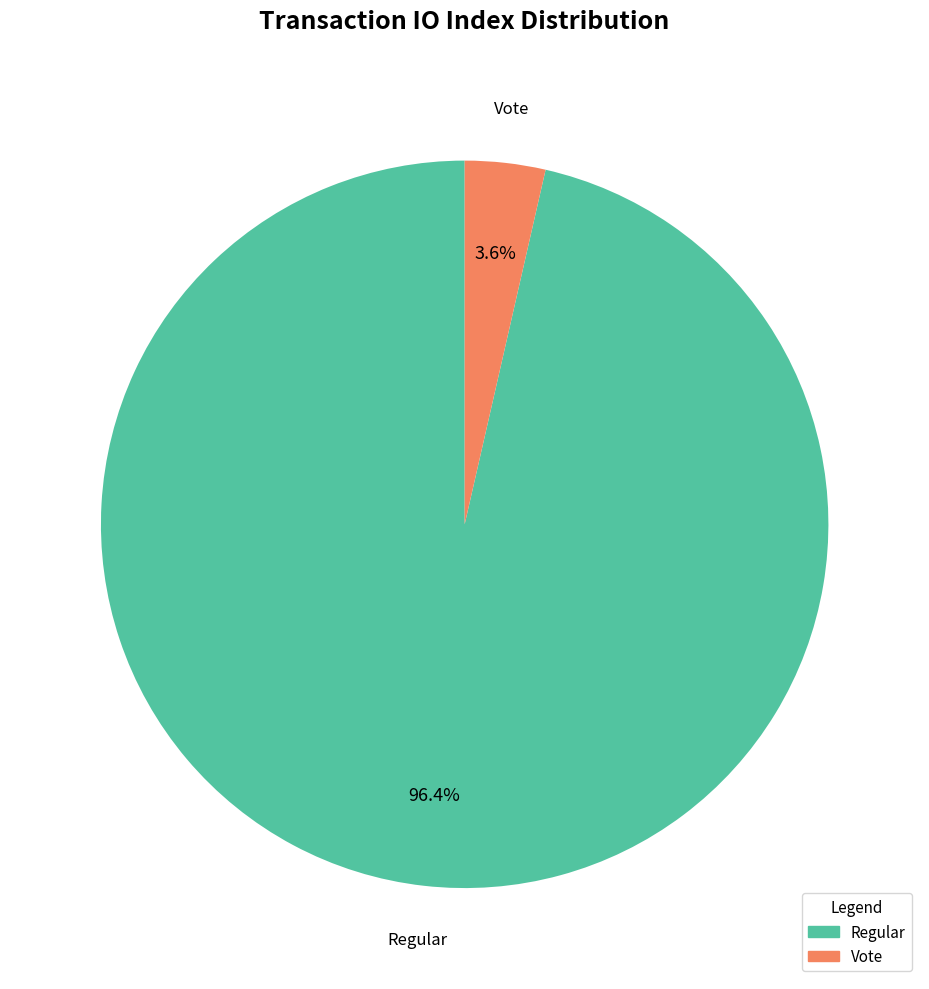

Which category has the smallest portion of the pie?

Vote